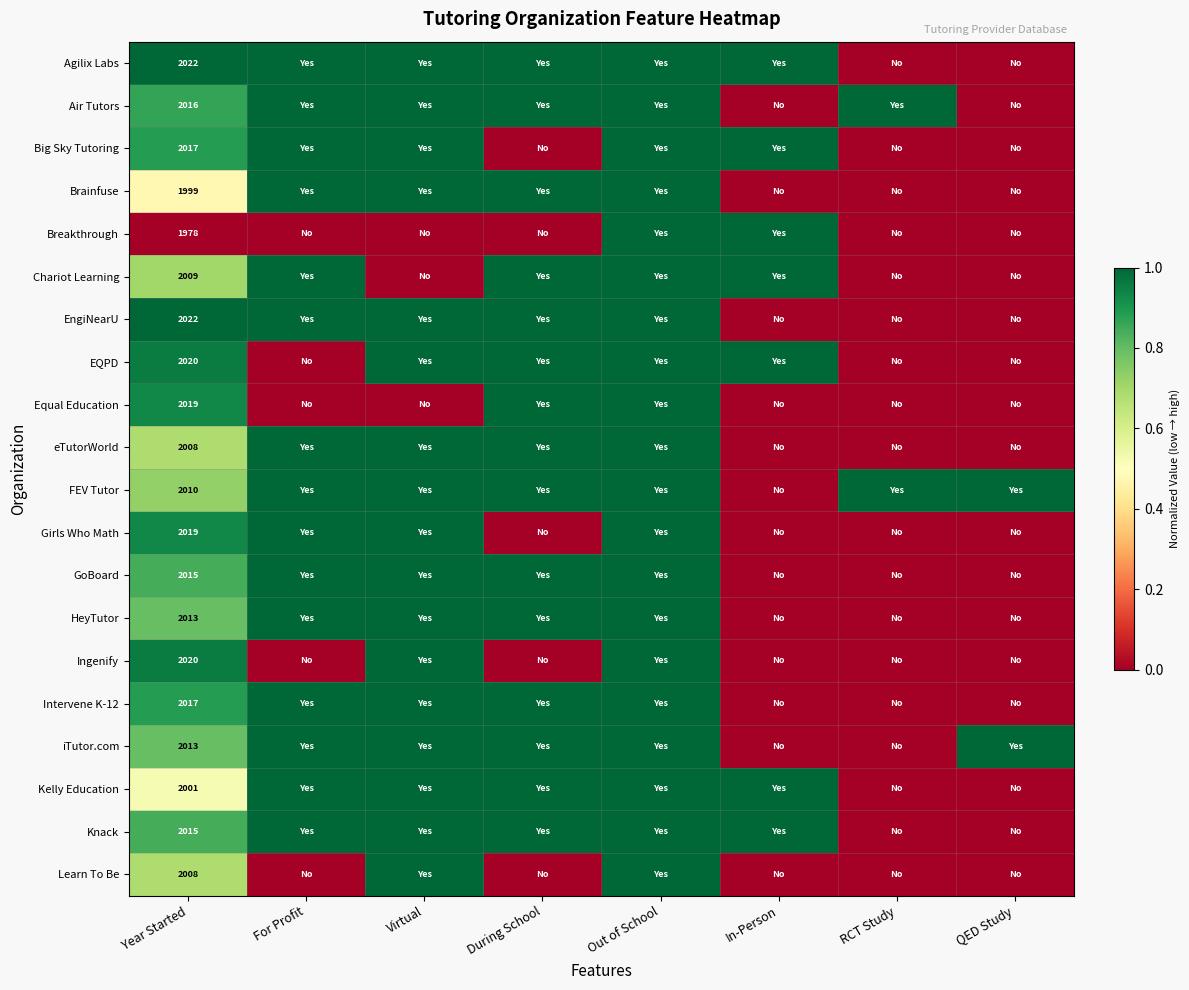

The Agilix Labs series shows 2702 at Year Started. True or false?

False